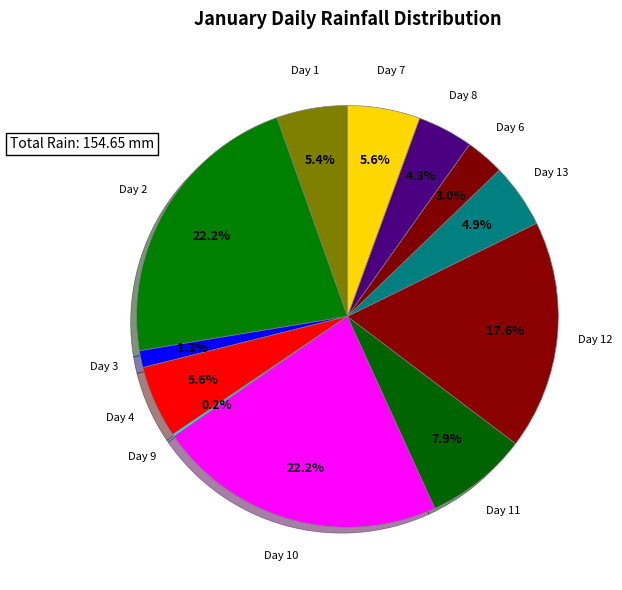

Is there any slice that represents more than half of the pie?

No